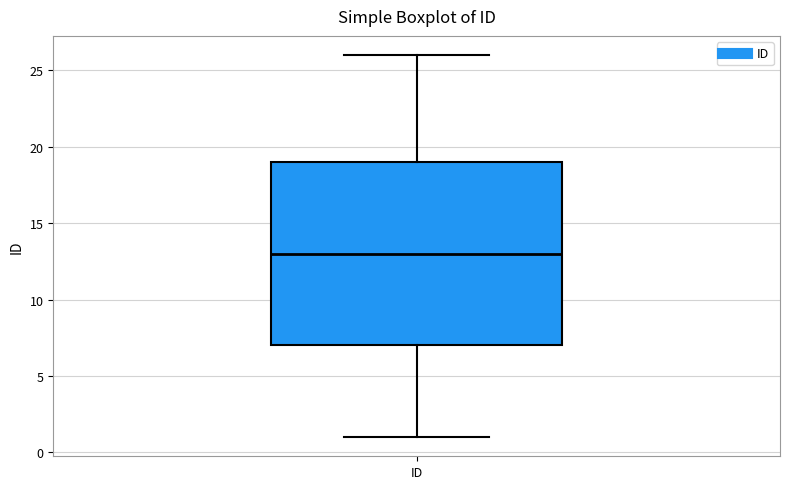

Read this box plot against the y-axis: the position of the median line, the range covered by the box, and the ends of both whiskers. The values are not printed on the chart, so give them approximately, as read against the axis.

median 13, box 7 to 19, whiskers 1 to 26